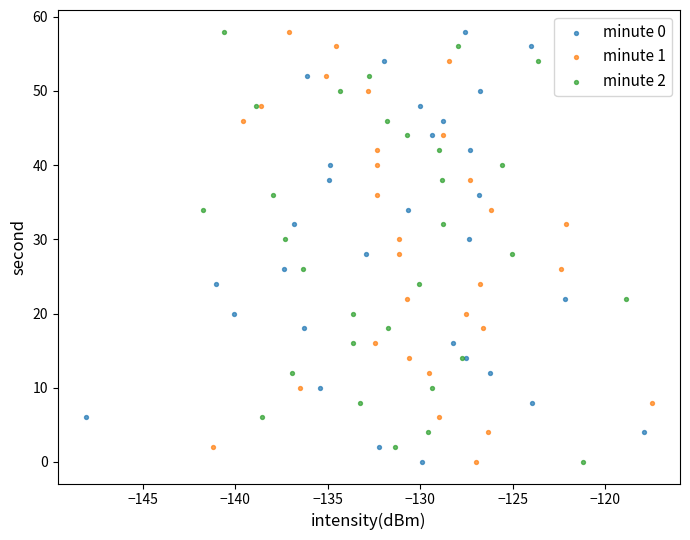

What are all the series names shown in the legend?

minute 0, minute 1, minute 2